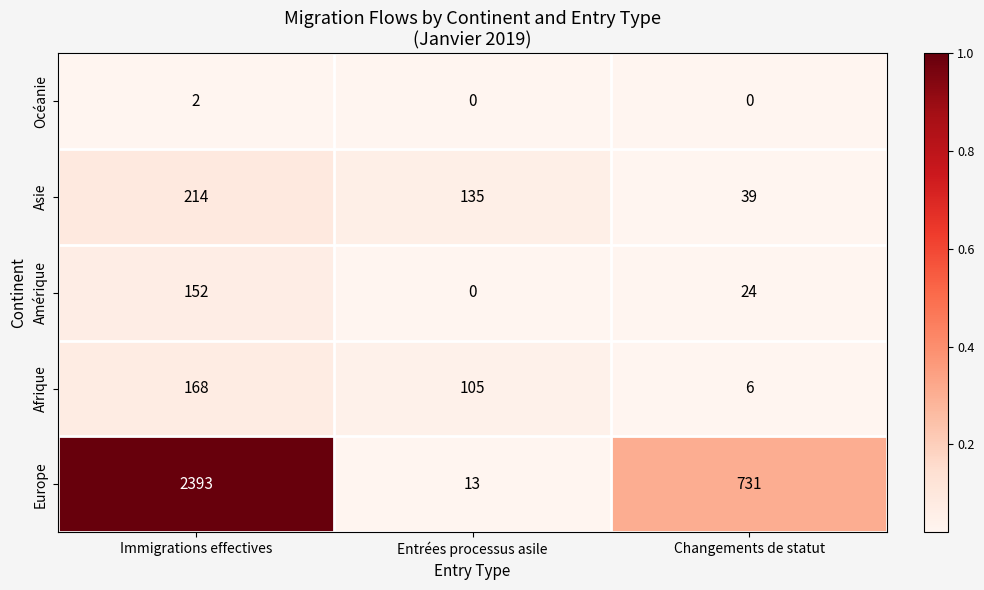

Count the number of categories in the chart.

3